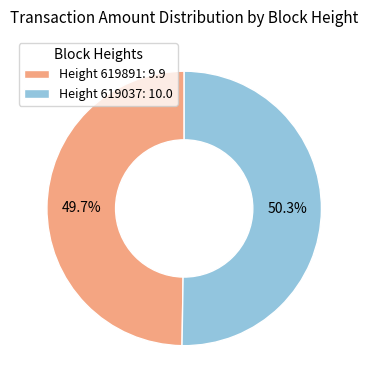

Which category has the smallest portion of the pie?

Height 619891: 9.9